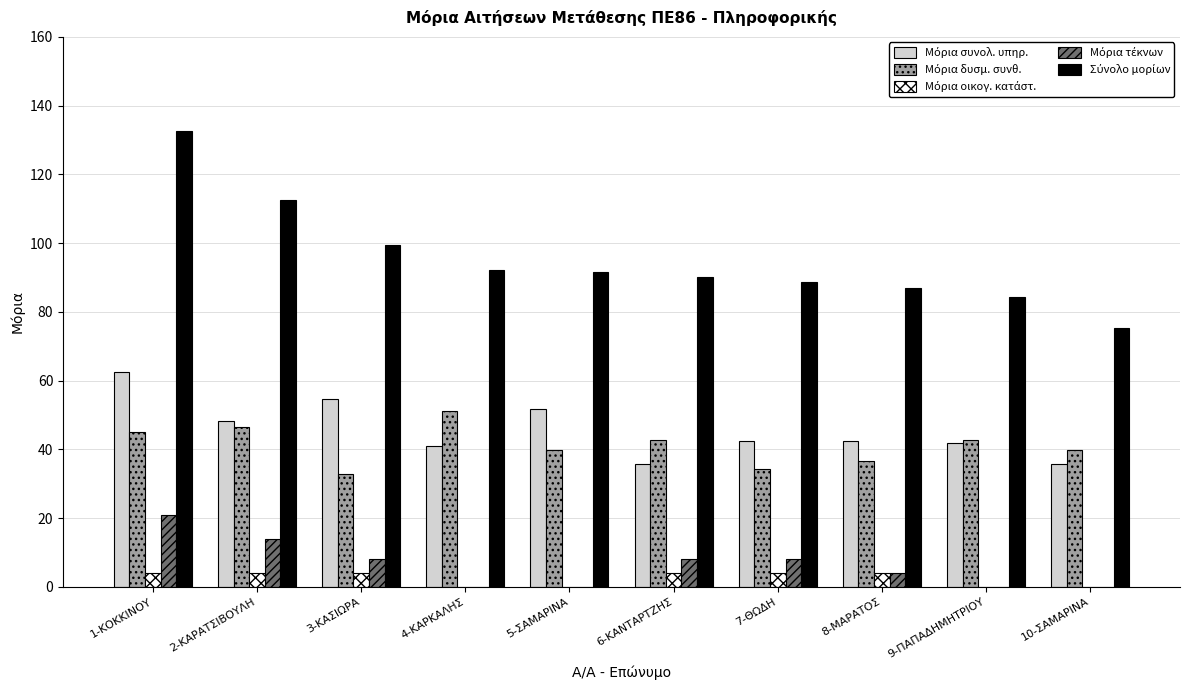

What is the total value across all series at 8-ΜΑΡΑΤΟΣ?

174.0